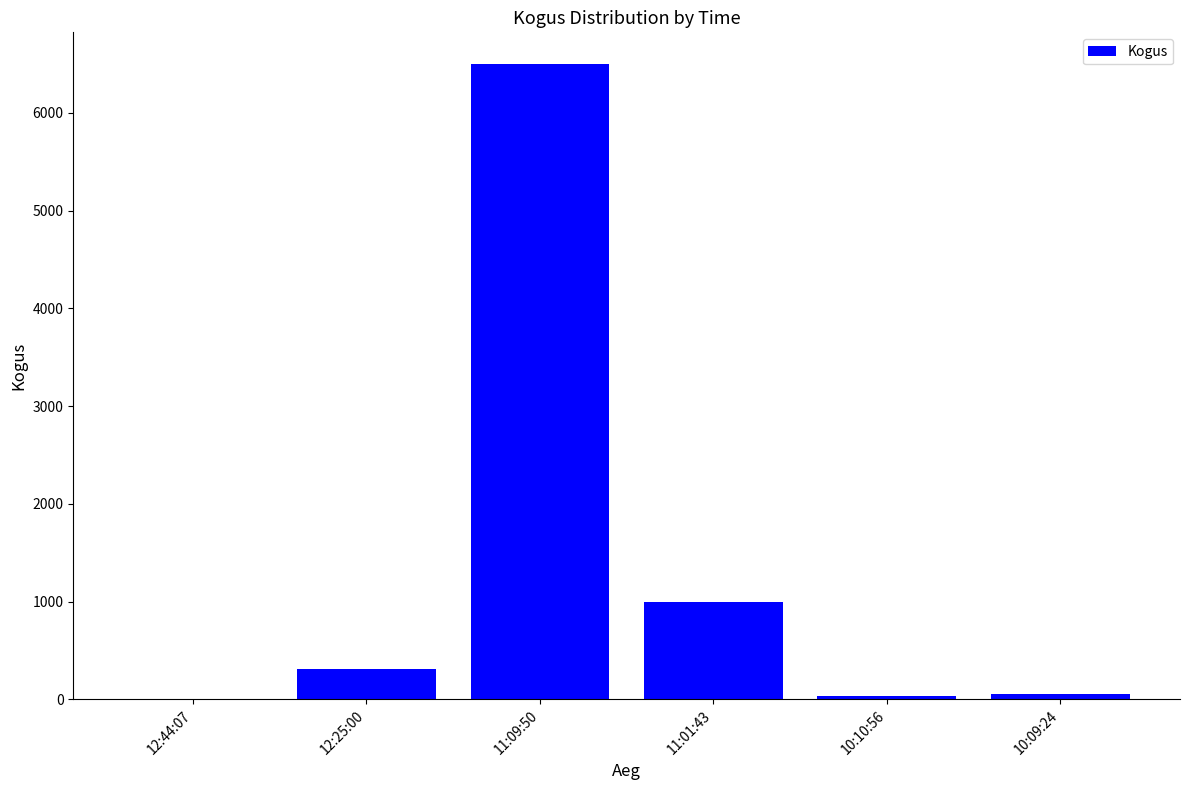

How many data points does each series have?

6